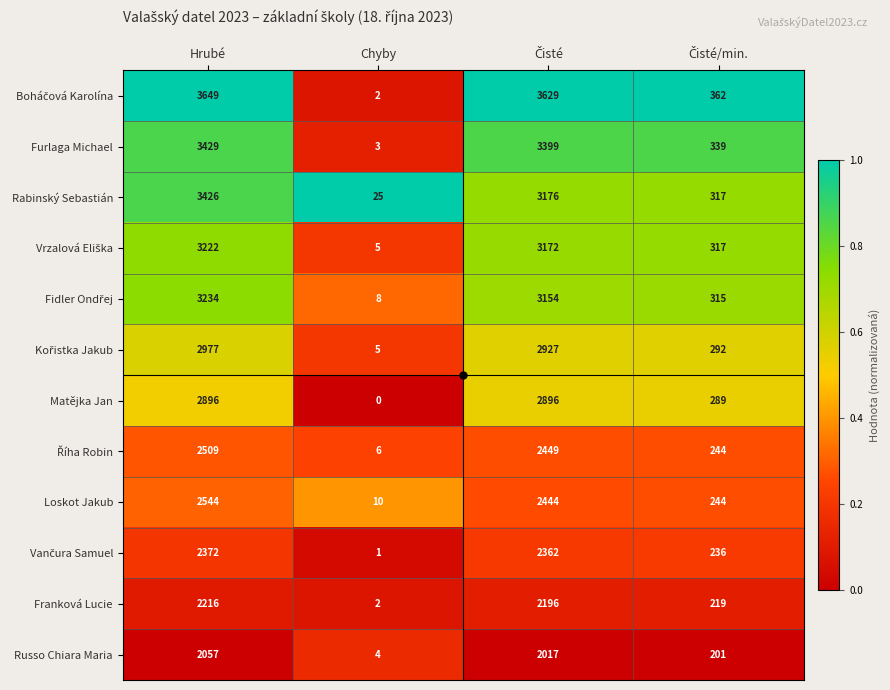

The value of Furlaga Michael at Hrubé is 5392. True or false?

False